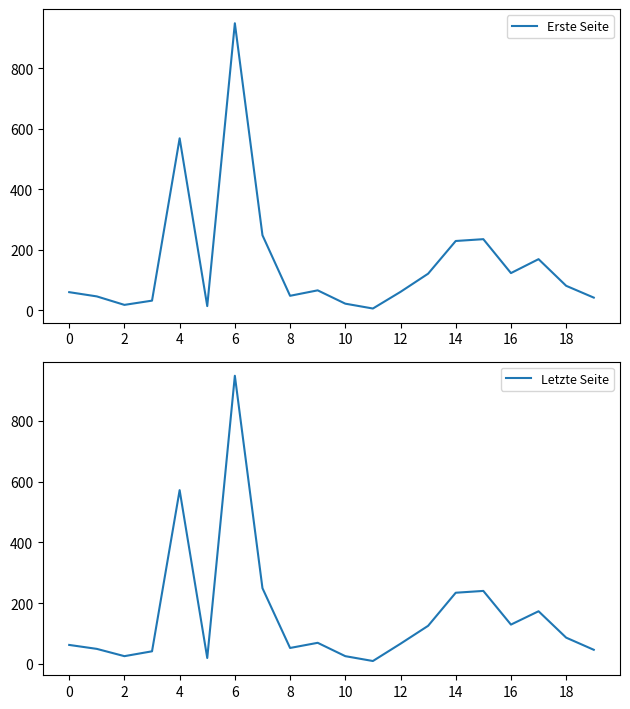

At which label is Letzte Seite closest to 479?

4